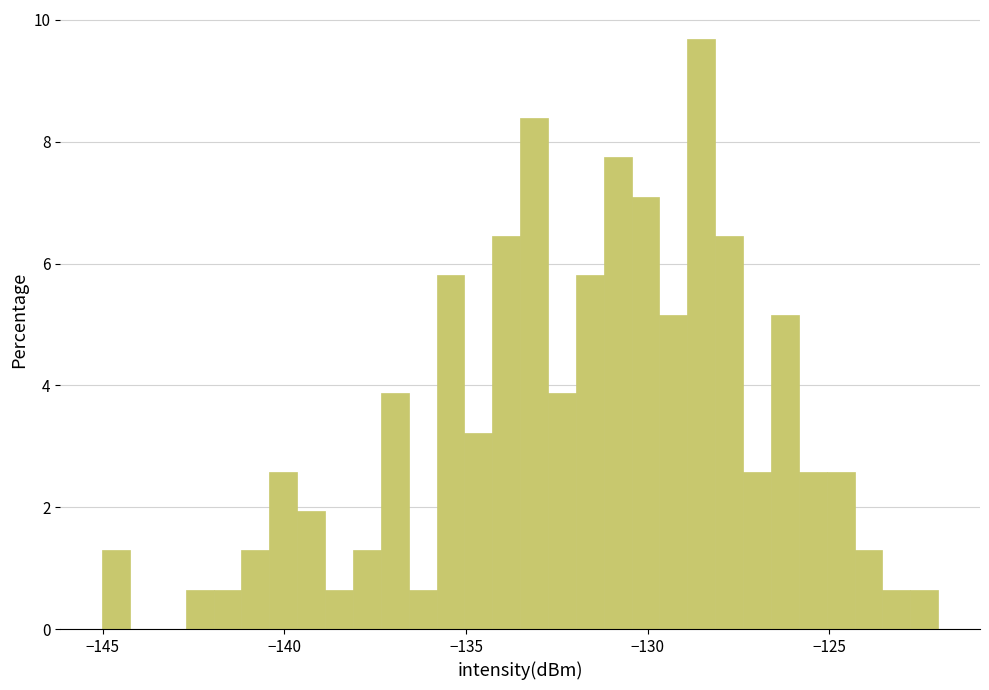

Read against the x-axis, roughly where is the centre of the tallest bar?

-128.5